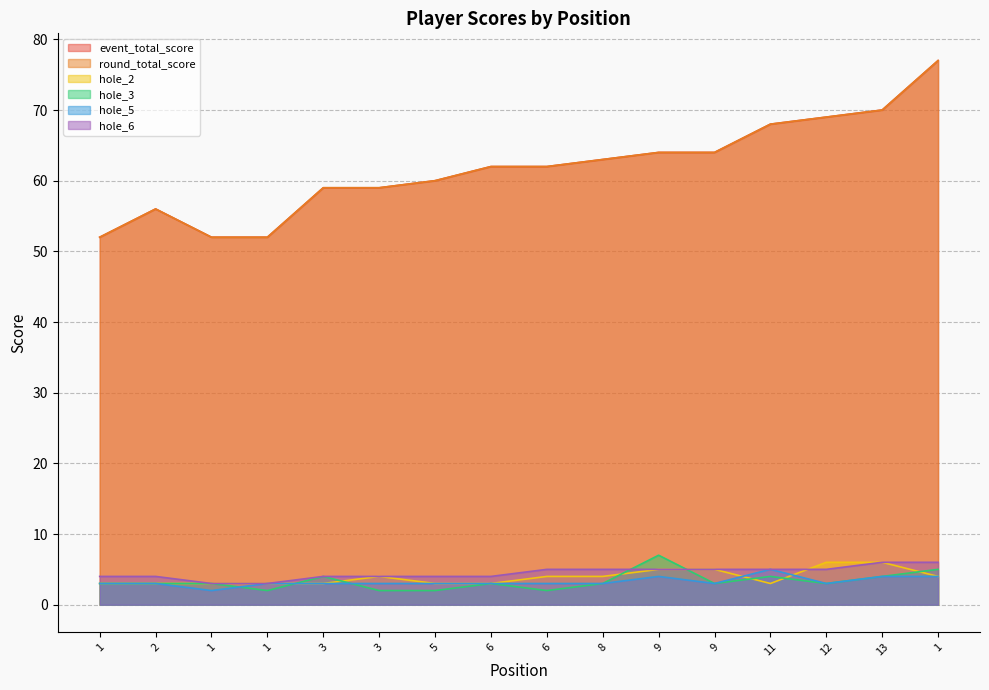

Between 9 and 8, which is larger?

9